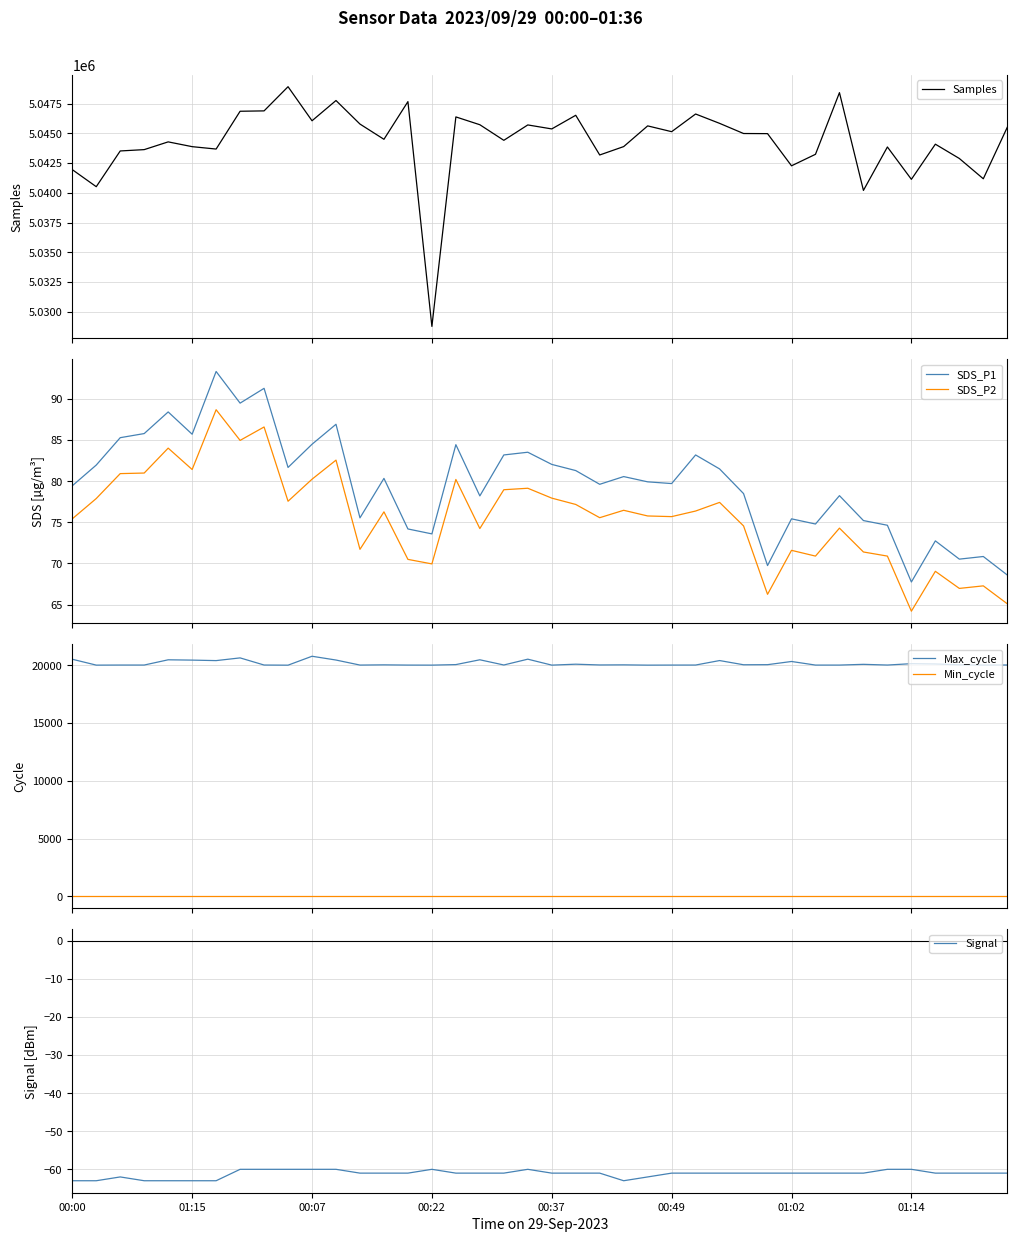

Does the chart display data point markers on the line(s)?

No